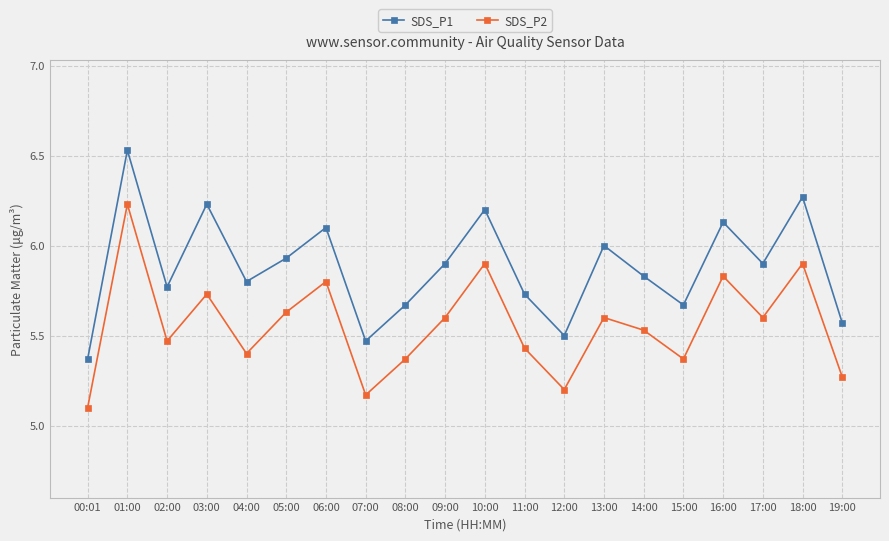

Where is SDS_P2 nearest to the value 5?

00:01